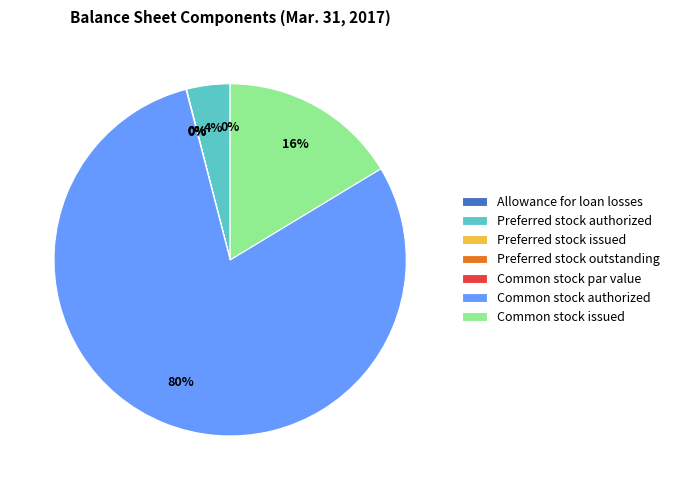

To the nearest percent, what is the average slice percentage?

14%